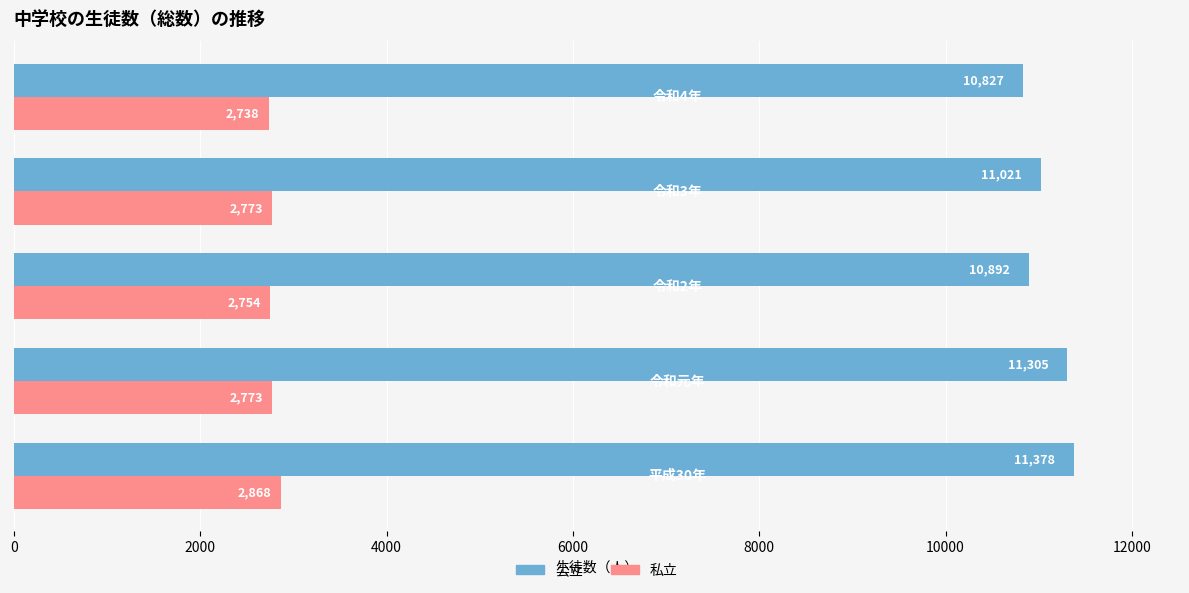

Which series has the largest range (max minus min)?

公立